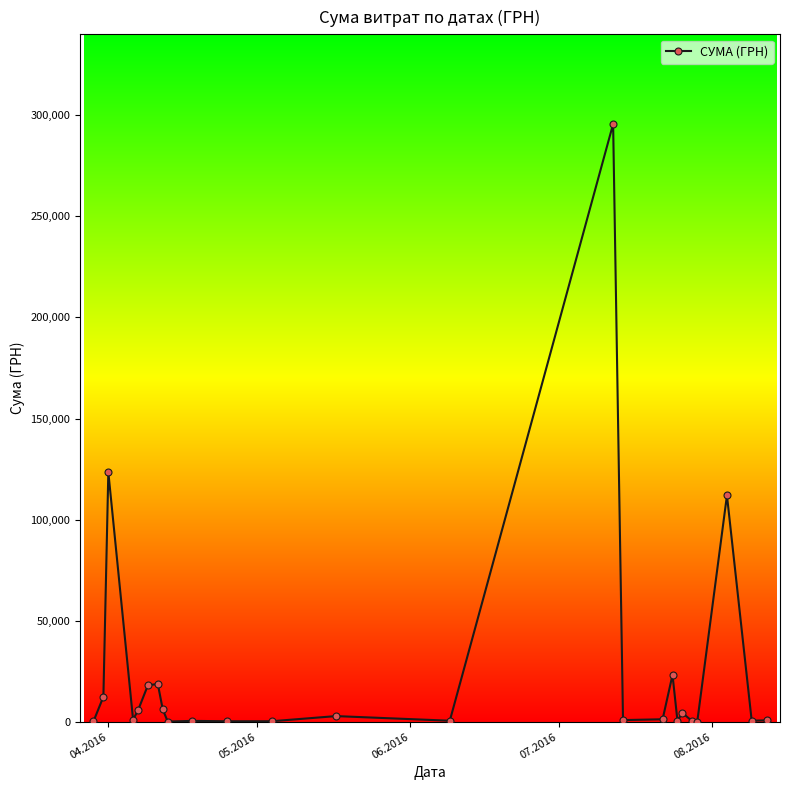

What is the maximum value shown in the chart?

295638.6